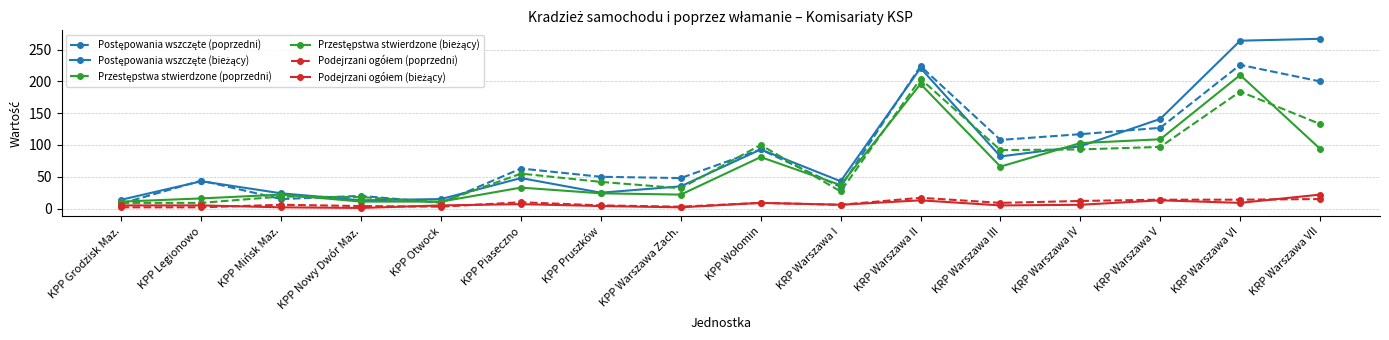

What is the maximum value shown in the chart?

267